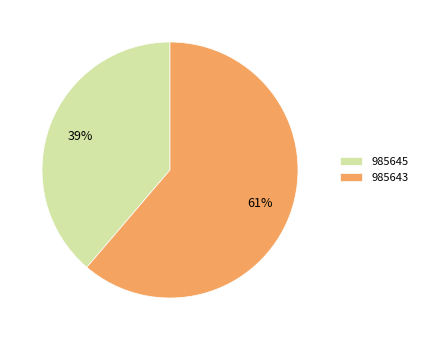

Combined, do 985643 and 985645 account for over 50%?

Yes